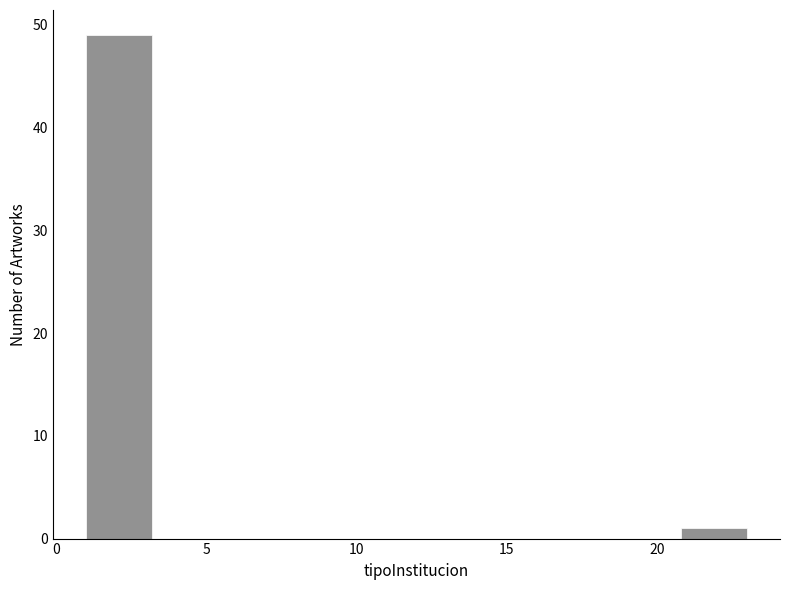

Which range on the x-axis has the tallest bar?

1.0 to 3.2